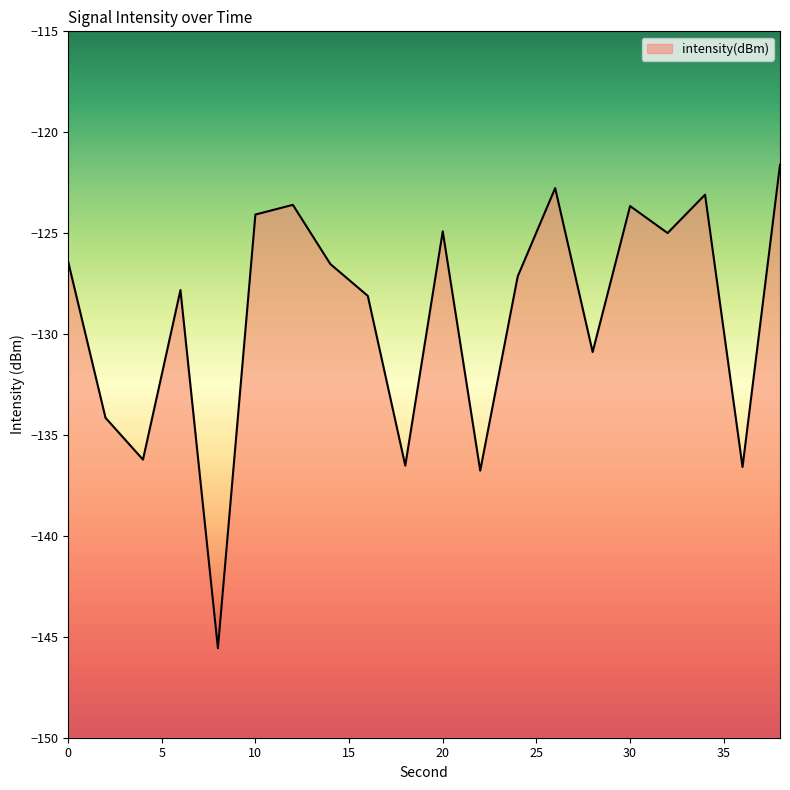

Which label corresponds to the largest value in the chart?

38